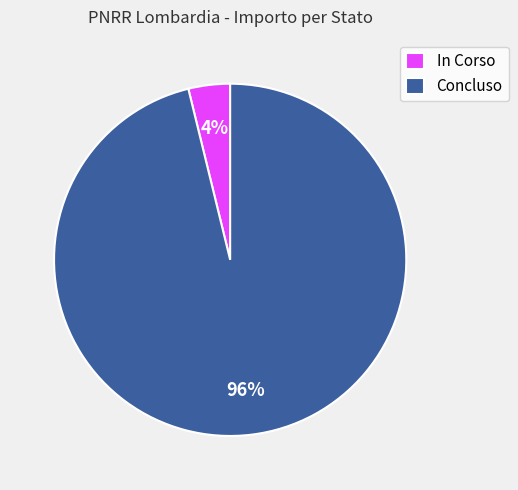

What percentage is the In Corso slice, to the nearest percent?

4%